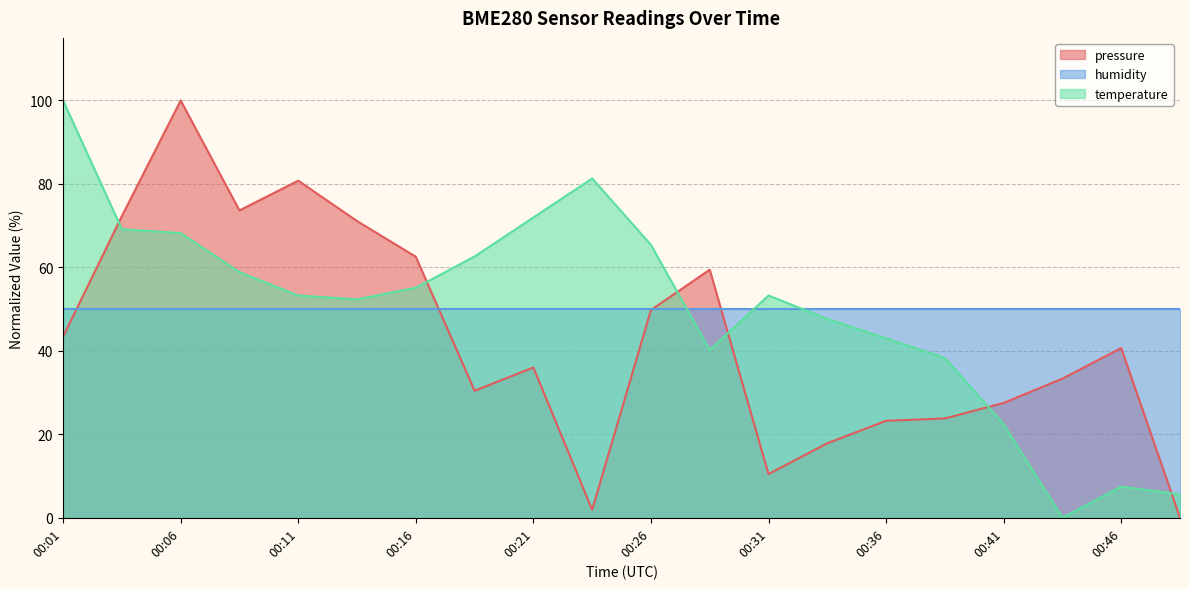

Is it true that temperature equals 175.4 at 00:01?

False